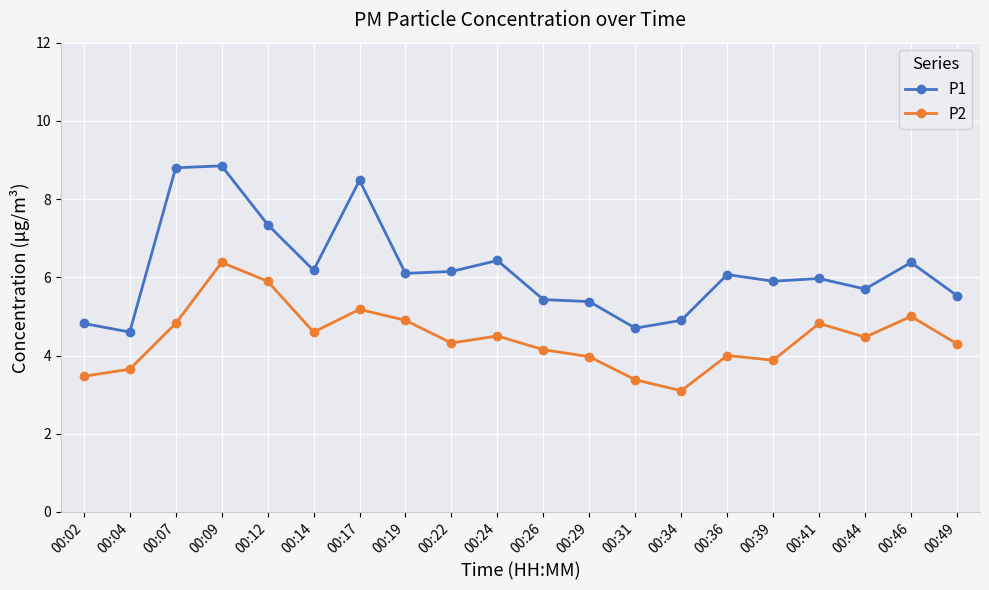

What are all the series names shown in the legend?

P1, P2